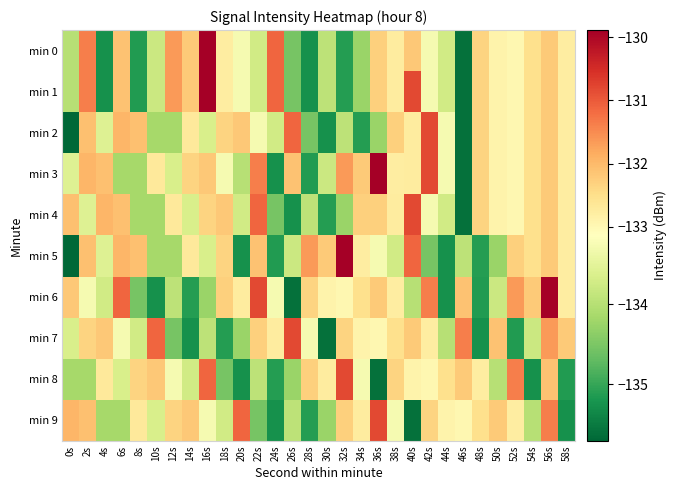

At which category is the sum across all series the highest?

56s